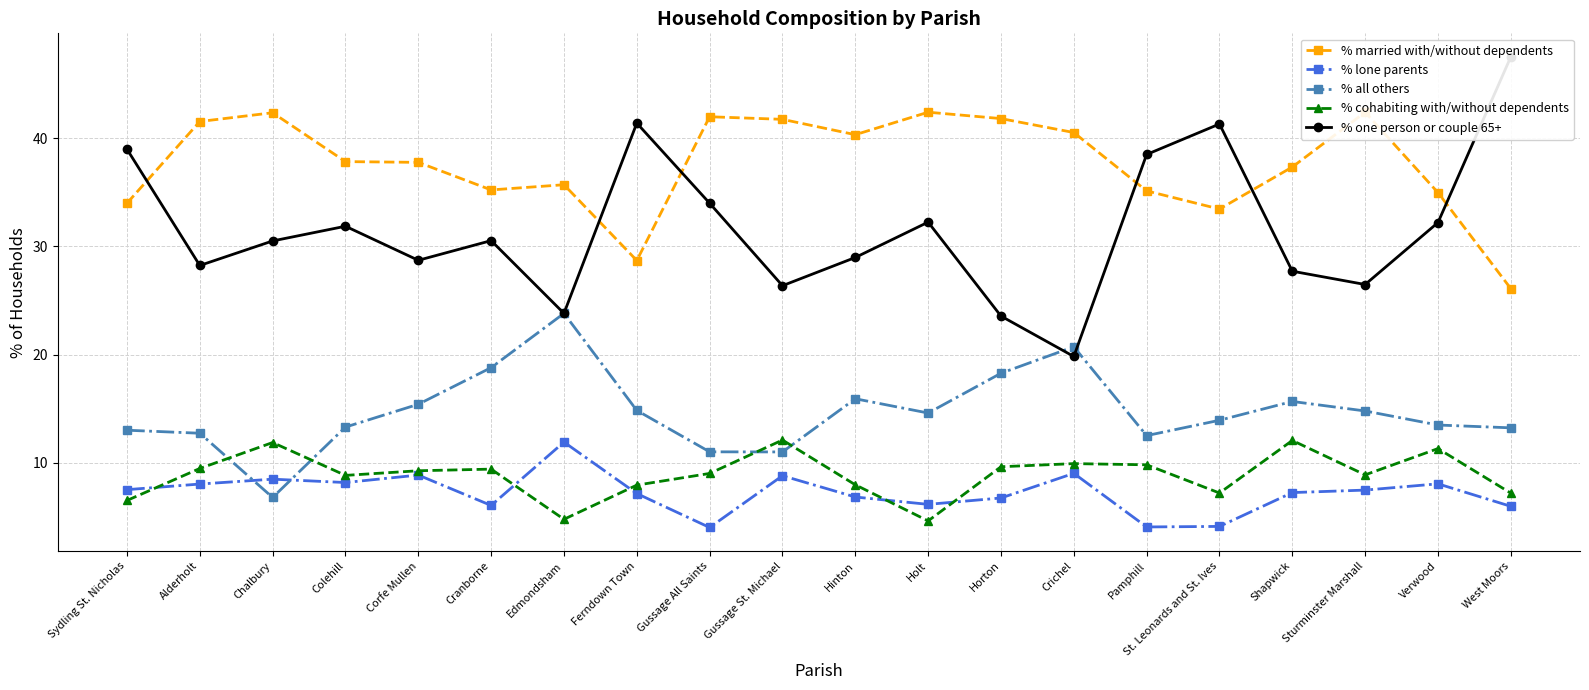

What is the label of the 12th point from the right?

Gussage All Saints